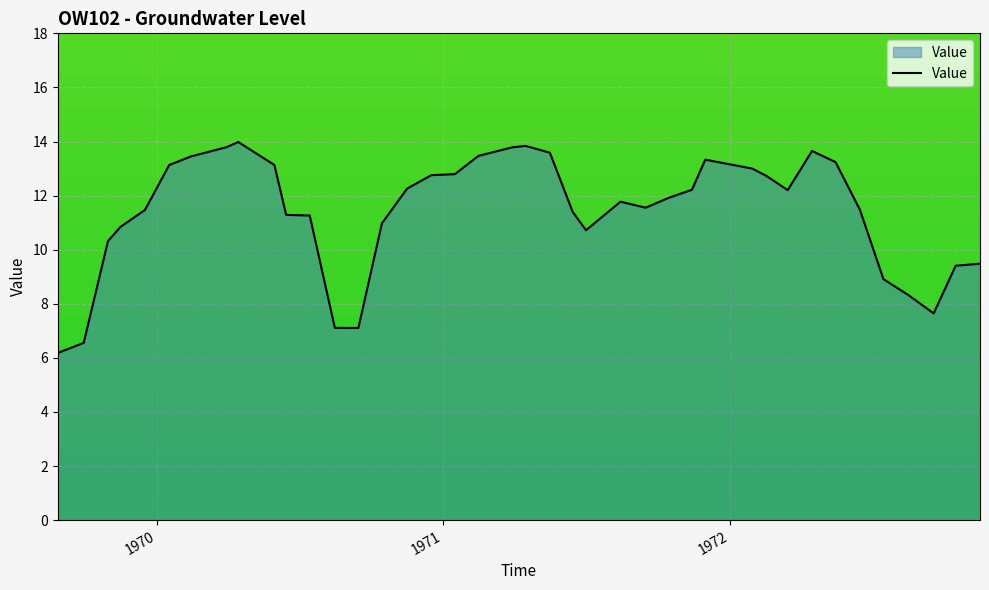

What is the maximum value shown in the chart?

14.0